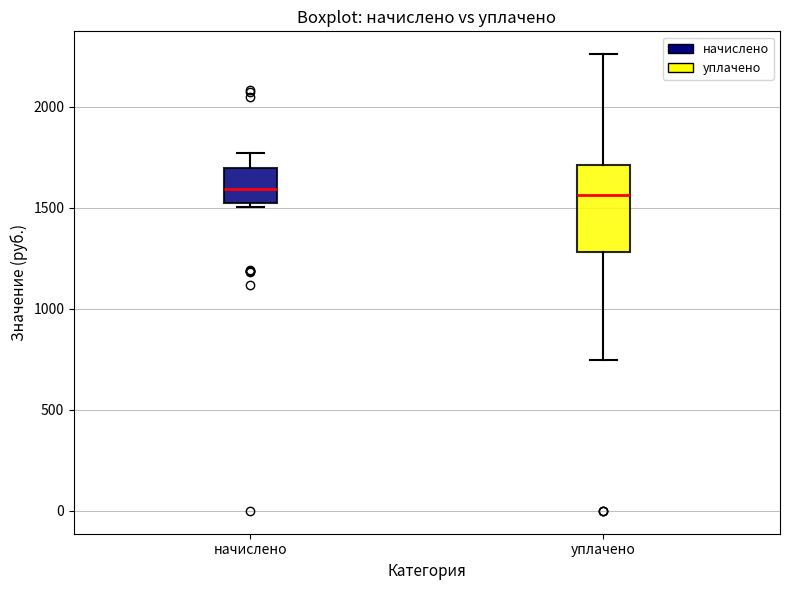

Where is the lower edge of the box for уплачено on the y-axis? The values are not printed on the chart, so give them approximately, as read against the axis.

1300